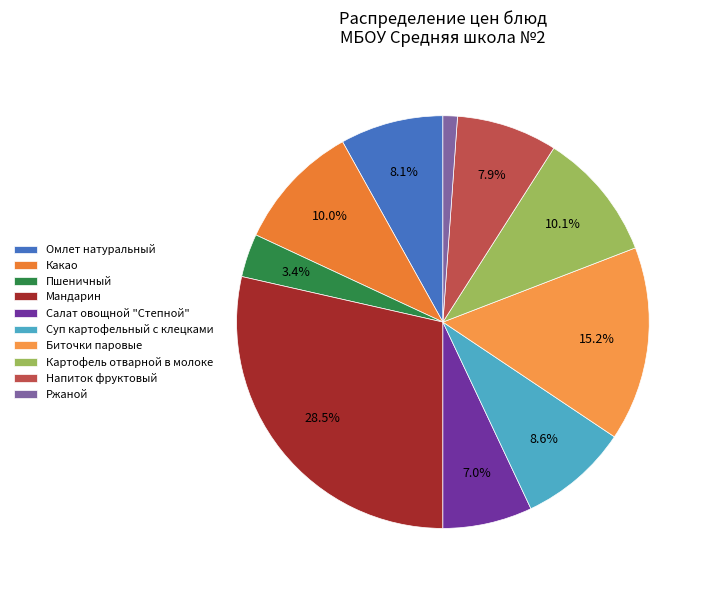

Does any single category account for the majority?

No